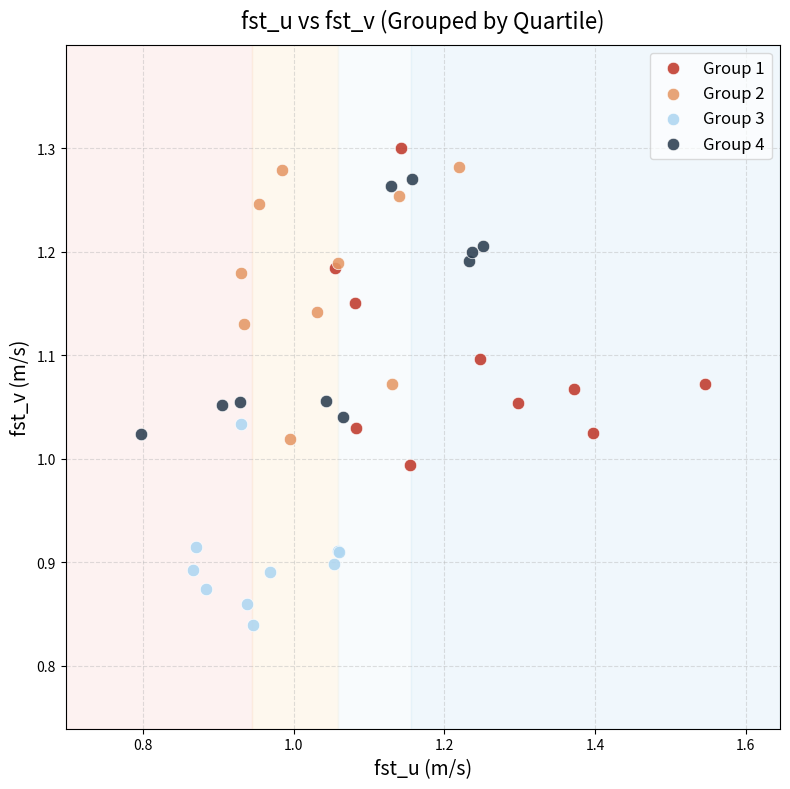

Which series has the widest spread of Y values?

Group 1